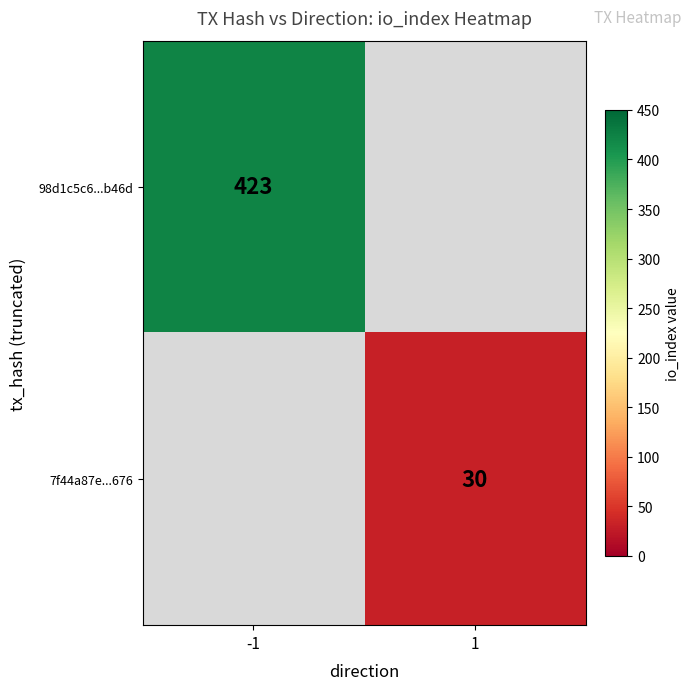

The 98d1c5c6...b46d series shows 603 at -1. True or false?

False